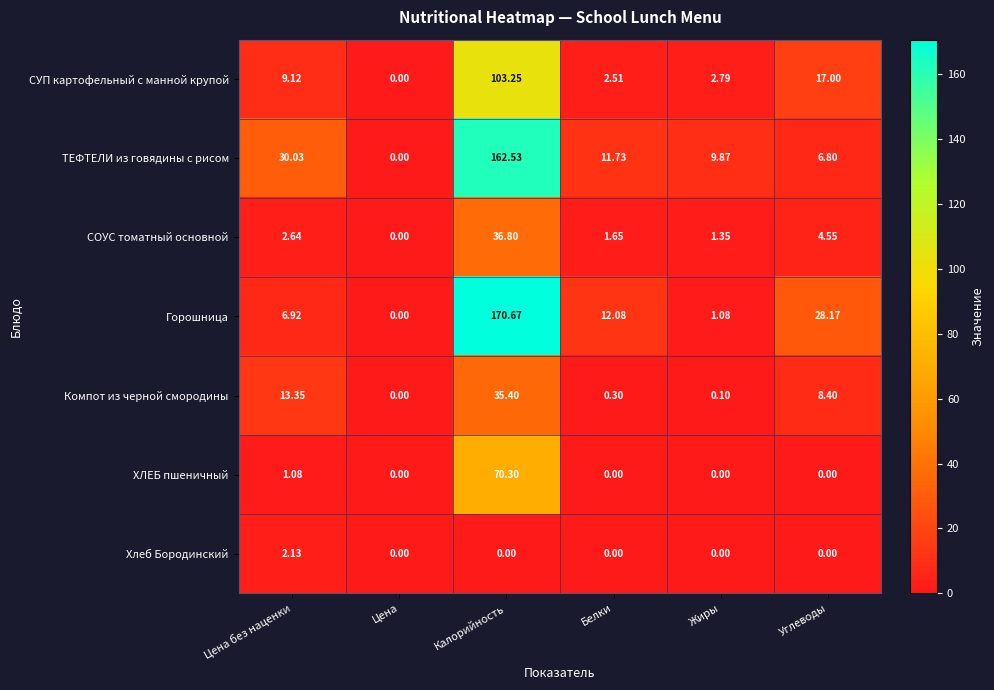

Count the number of categories in the chart.

6